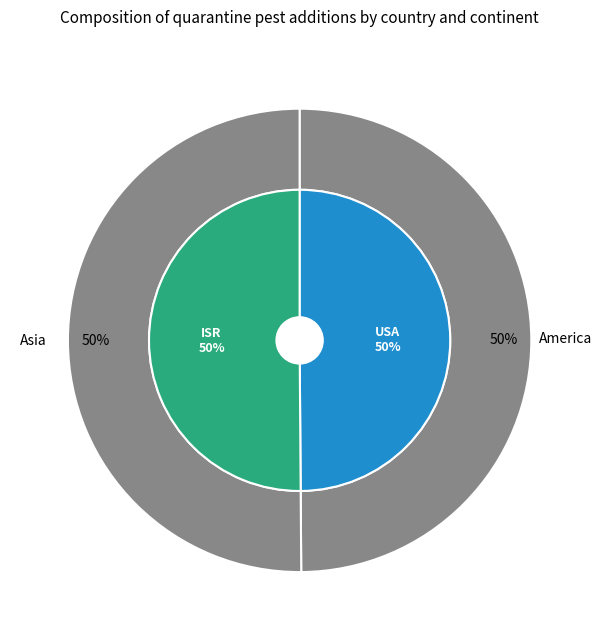

Which has a higher value, Israel or United States of America?

Israel